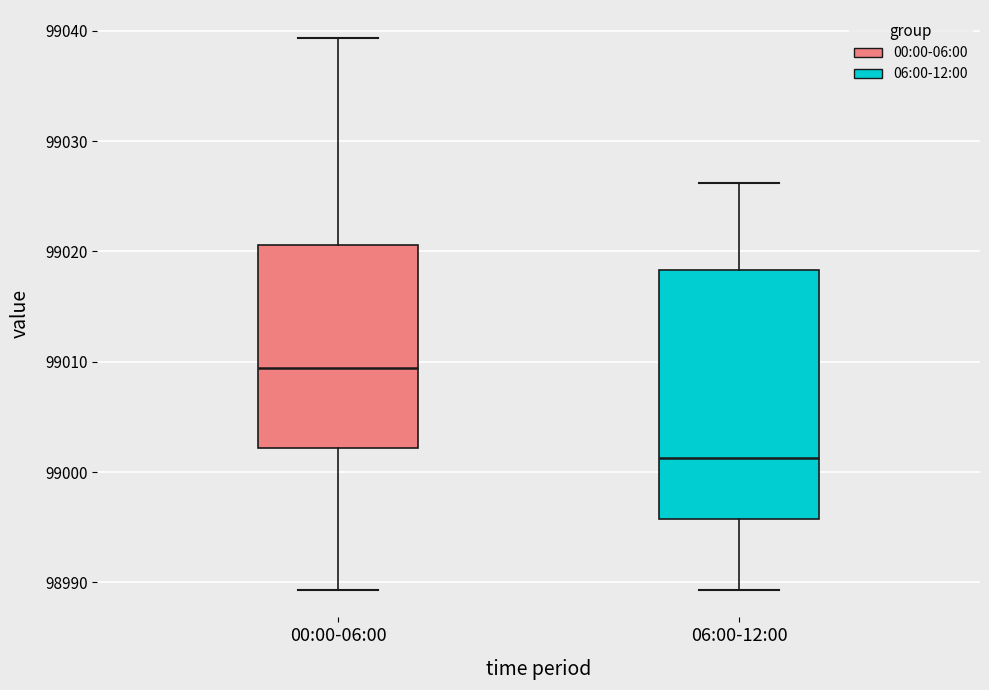

Where is the upper edge of the box for 00:00-06:00 on the y-axis? The values are not printed on the chart, so give them approximately, as read against the axis.

99021